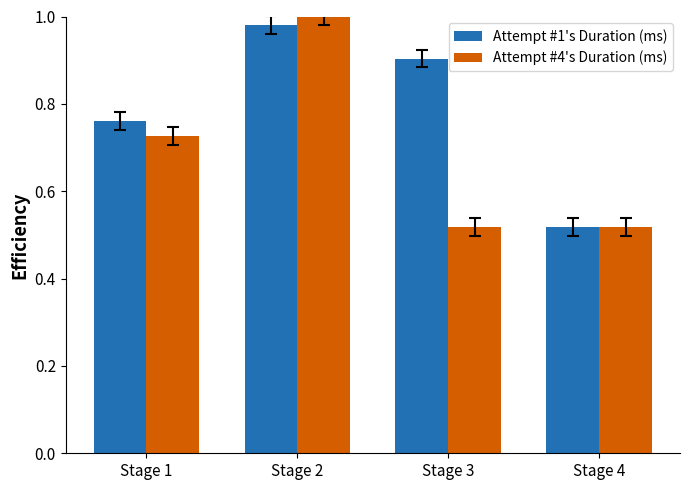

Does the chart contain any negative values?

No